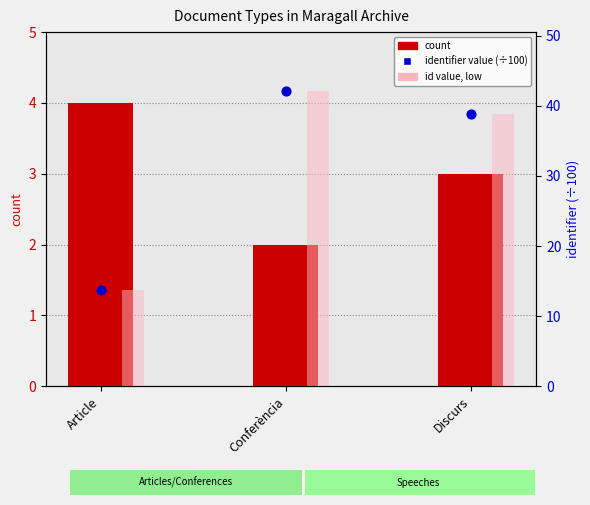

At how many categories does at least one series exceed 34?

2